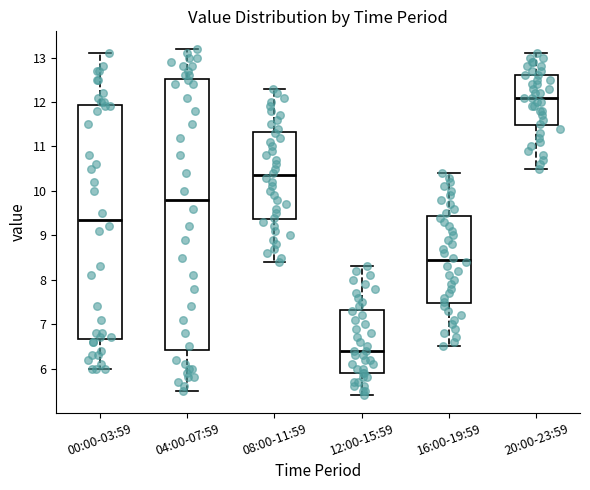

Reading left to right, transcribe this box plot: for each box, give where its median line is, the range the box spans, and where its two whiskers end, as read against the y-axis. The values are not printed on the chart, so give them approximately, as read against the axis.

00:00-03:59: median 9.4, box 6.7 to 11.9, whiskers 6.0 to 13.1
04:00-07:59: median 9.8, box 6.4 to 12.5, whiskers 5.5 to 13.2
08:00-11:59: median 10.4, box 9.4 to 11.3, whiskers 8.4 to 12.3
12:00-15:59: median 6.4, box 5.9 to 7.3, whiskers 5.4 to 8.3
16:00-19:59: median 8.5, box 7.5 to 9.4, whiskers 6.5 to 10.4
20:00-23:59: median 12.1, box 11.5 to 12.6, whiskers 10.5 to 13.1